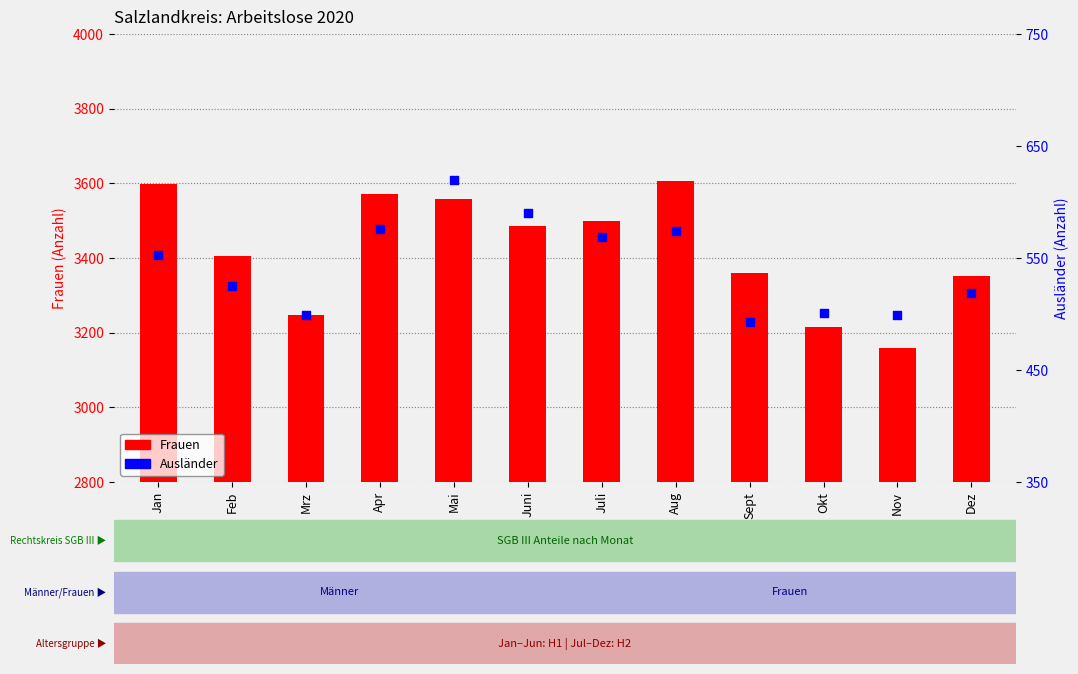

Which series has the largest total across all categories?

Frauen